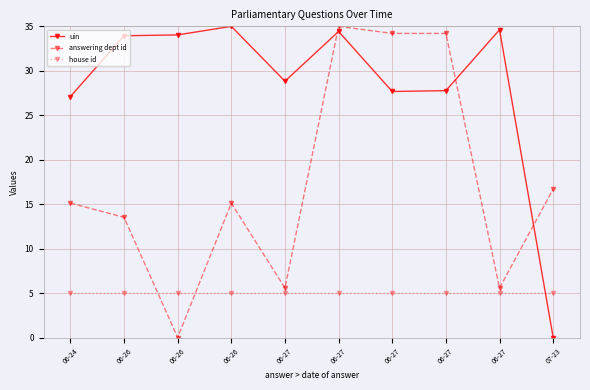

Reading left to right, list all the values displayed in this chart.

uin: 27.1	33.9	34.0	35.0	28.8	34.4	27.7	27.8	34.6	0.0
answering dept id: 15.1	13.5	0.0	15.1	5.6	35.0	34.2	34.2	5.6	16.7
house id: 5.0	5.0	5.0	5.0	5.0	5.0	5.0	5.0	5.0	5.0